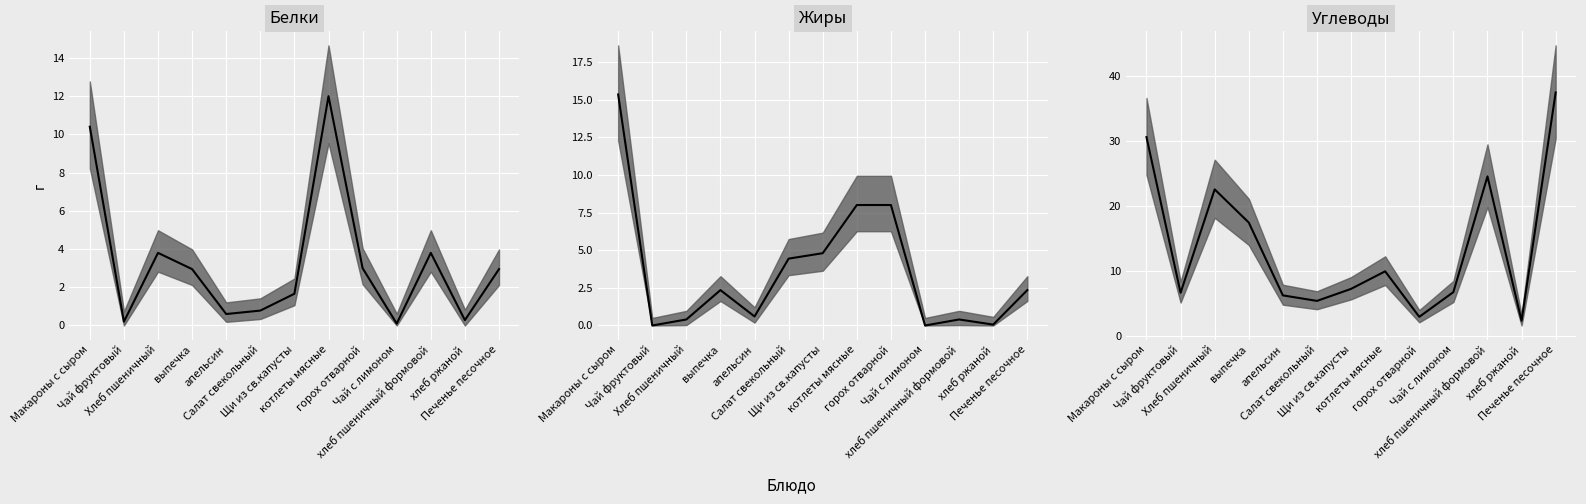

At Салат свекольный, list the series in order from largest to smallest.

Углеводы (median), Жиры (median), Белки (median)